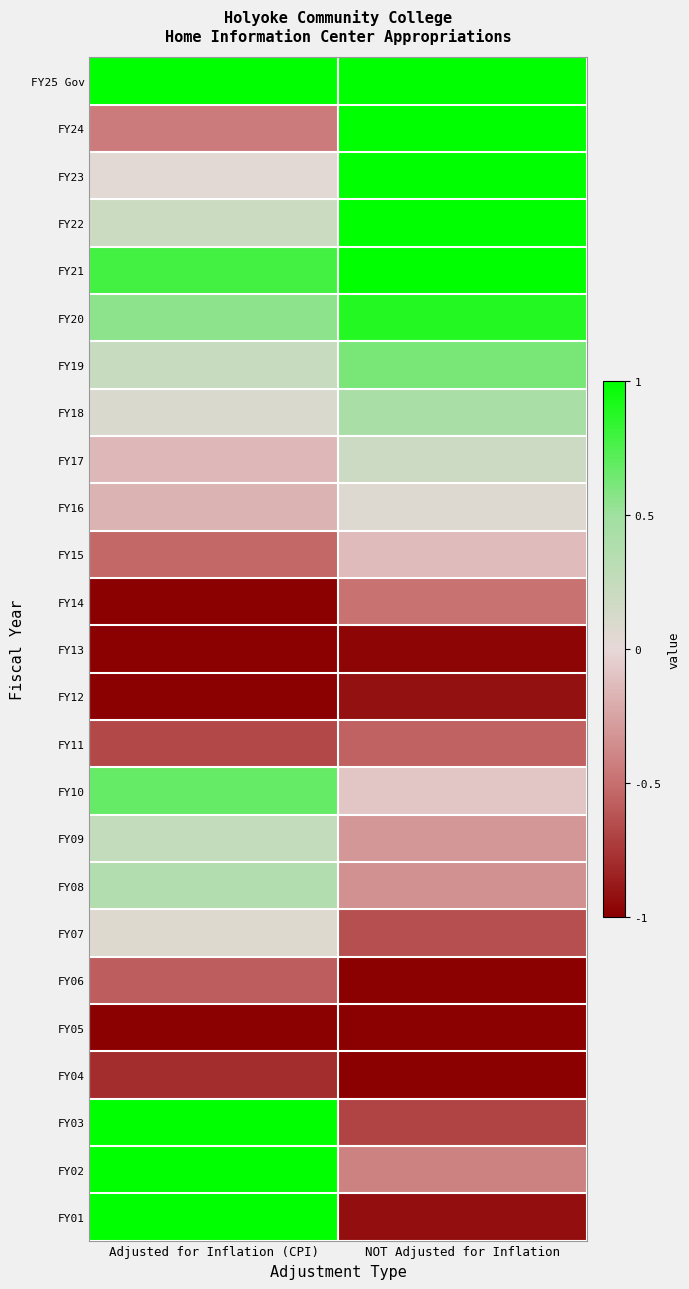

How many series are shown in this chart?

25